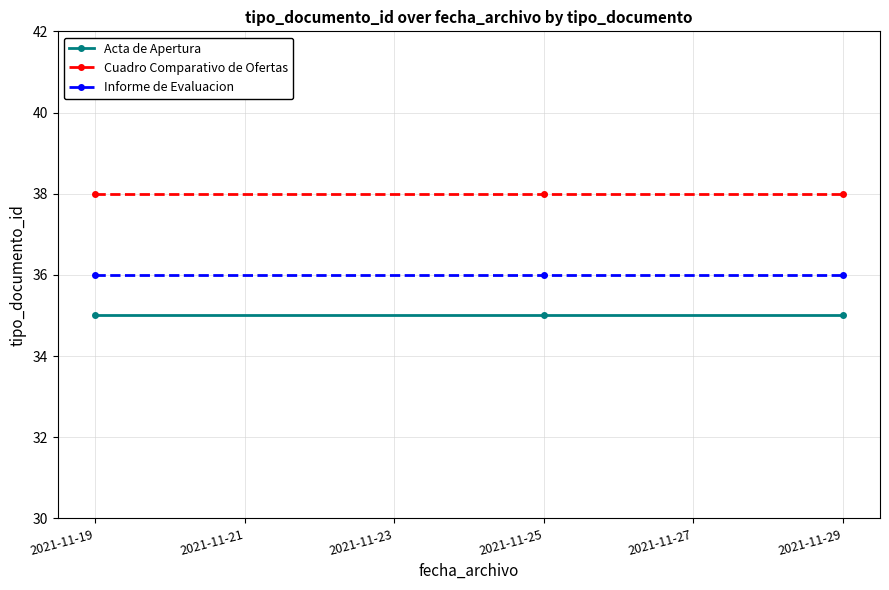

How many lines are shown in the chart?

3